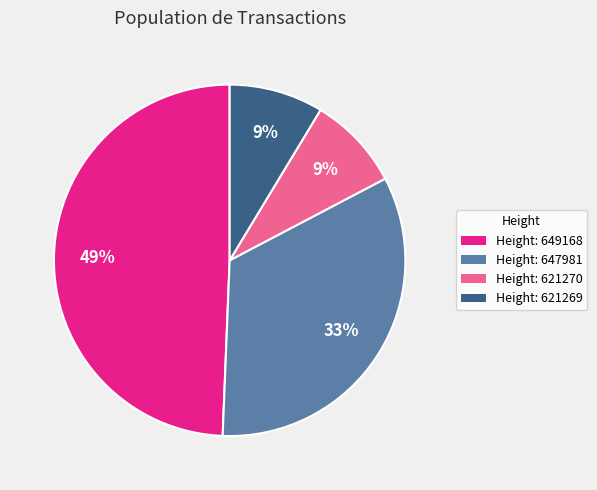

Which slice is the largest?

Height: 649168